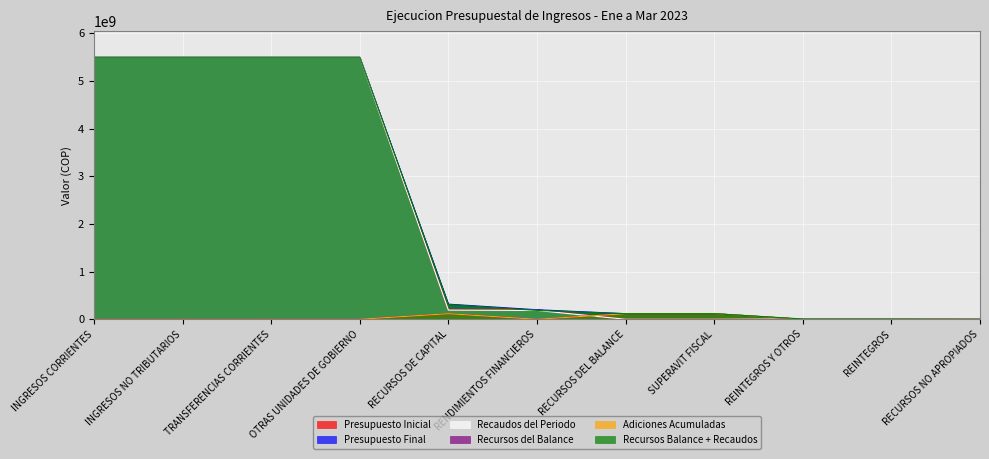

Is the value of Adiciones Acumuladas at INGRESOS NO TRIBUTARIOS greater than the value of Recursos Balance + Recaudos at OTRAS UNIDADES DE GOBIERNO?

No